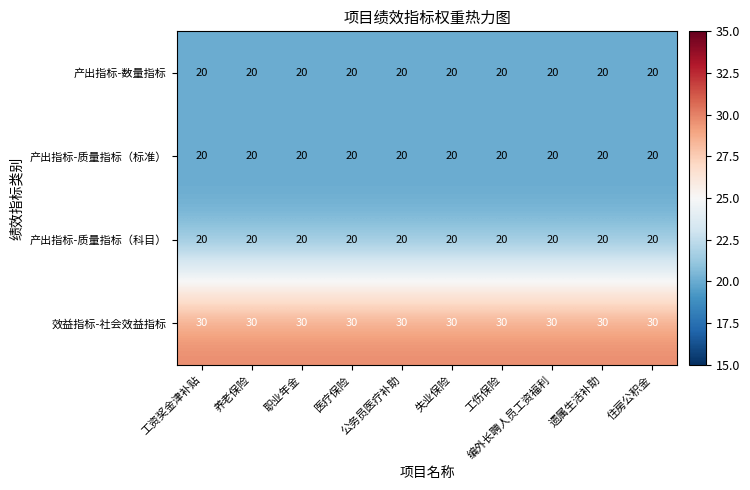

What is the minimum value for 产出指标-数量指标?

20